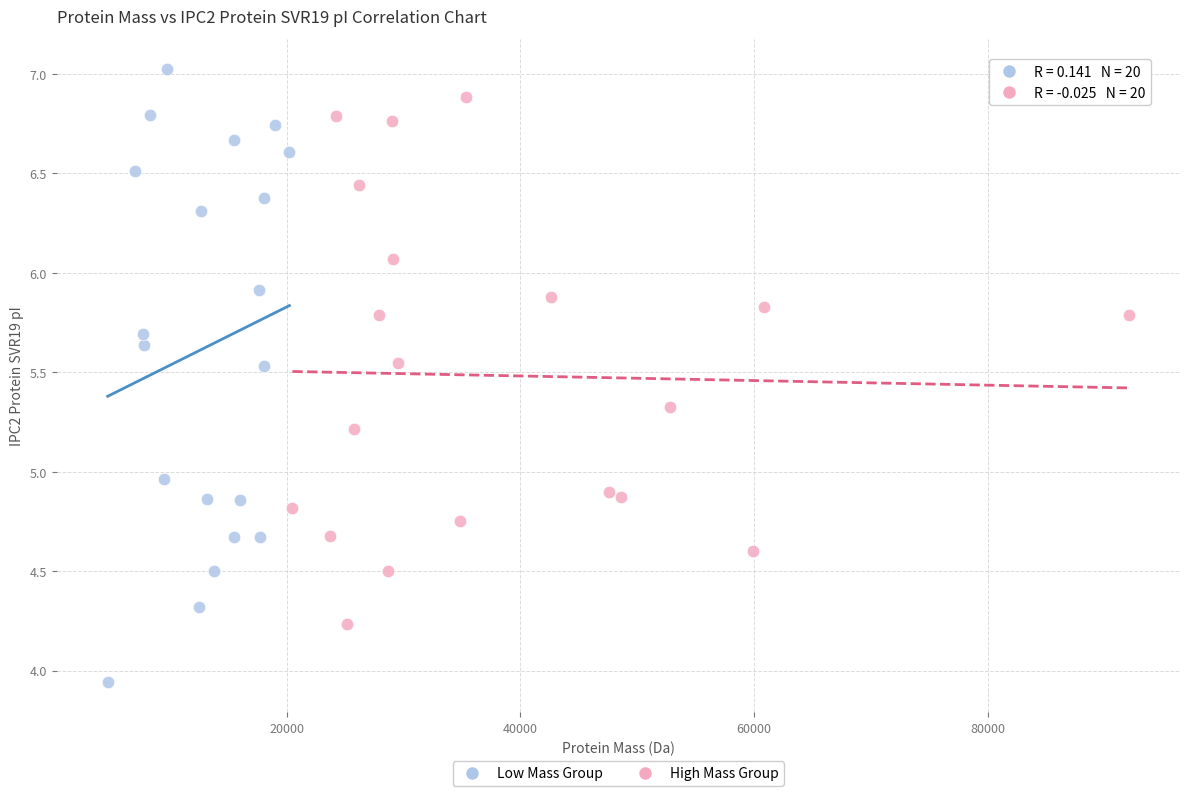

Which series contains the lowest Y value?

Low Mass Group